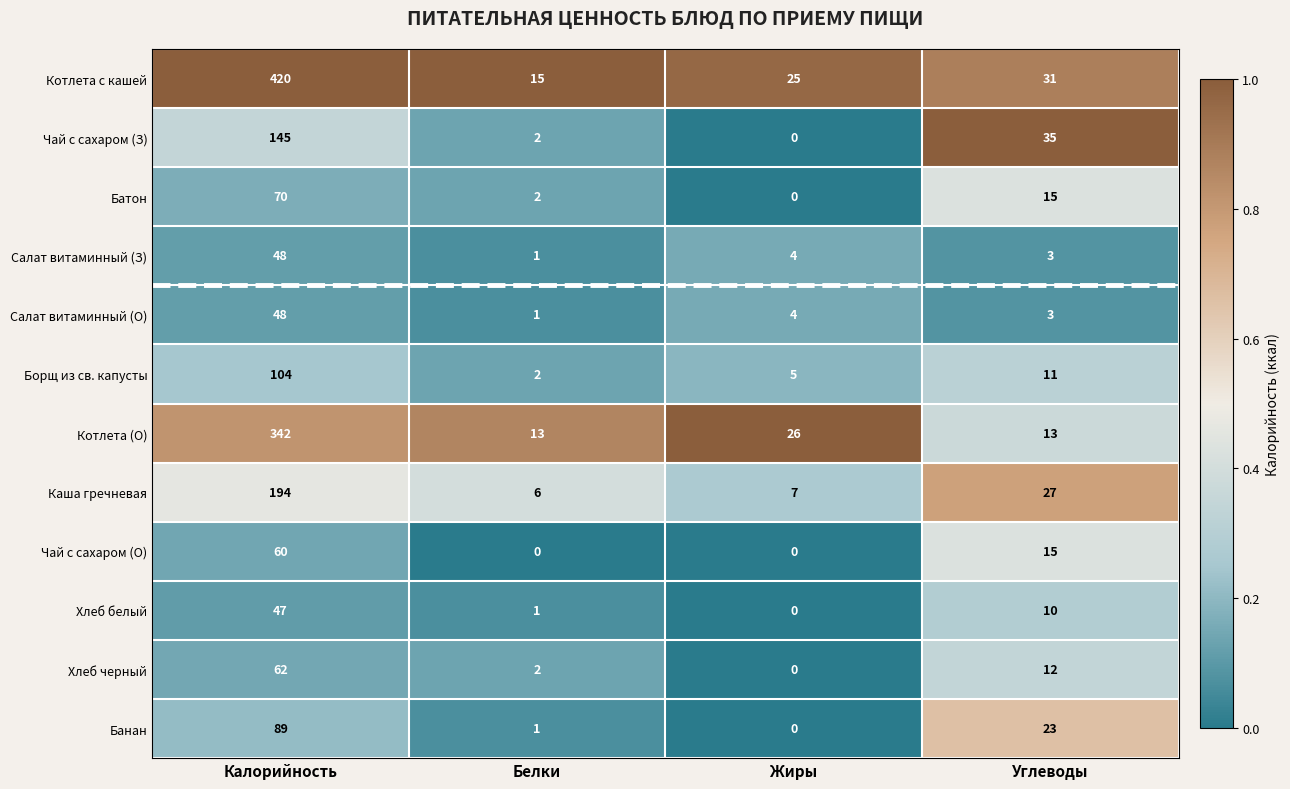

Which series has the widest spread of values?

Котлета с кашей